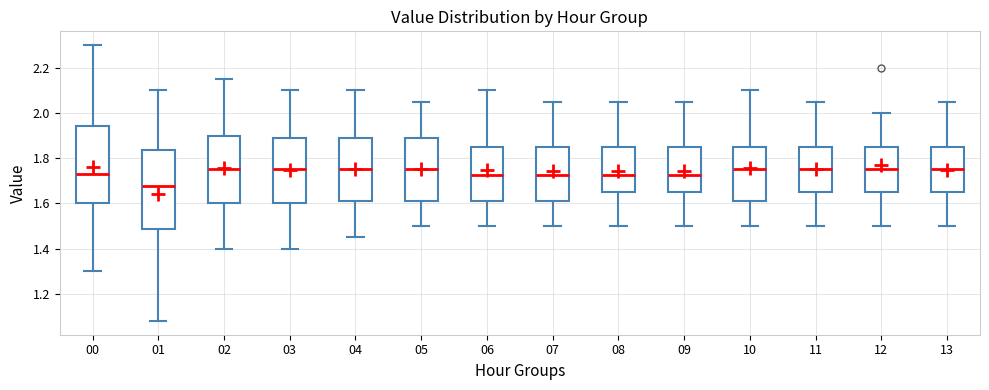

Which box's median line is the lowest?

01